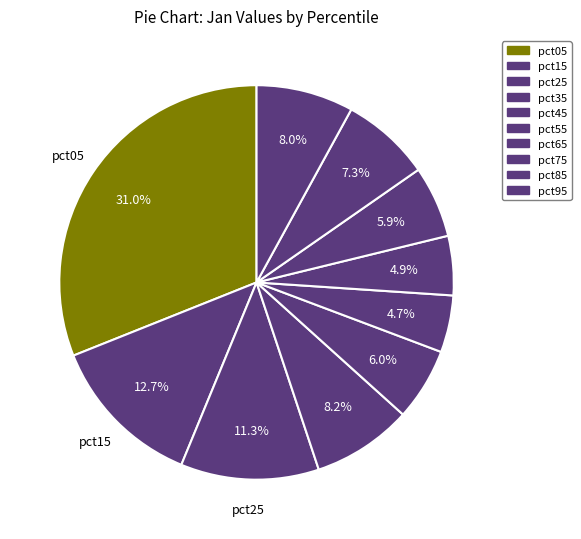

Is it true that pct65 is 5% of the pie?

True